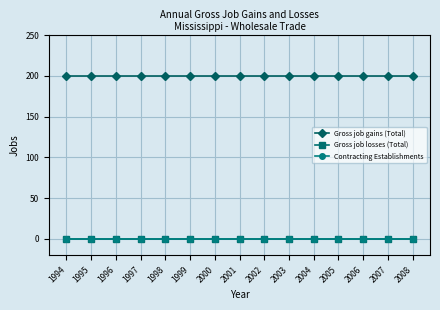

True or false: Gross job gains (Total) and Gross job losses (Total) cross at least once.

False